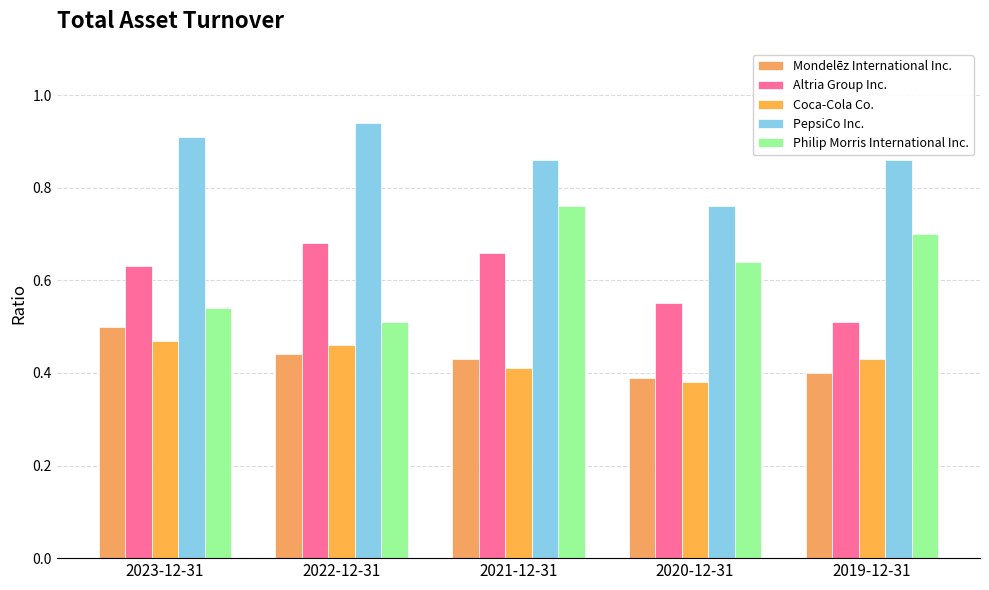

Is the value of Mondelēz International Inc. at 2019-12-31 greater than the value of Altria Group Inc. at 2022-12-31?

No